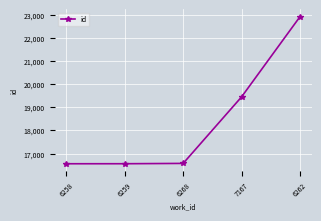

What is the change in value from 6259 to 7167?

+2886